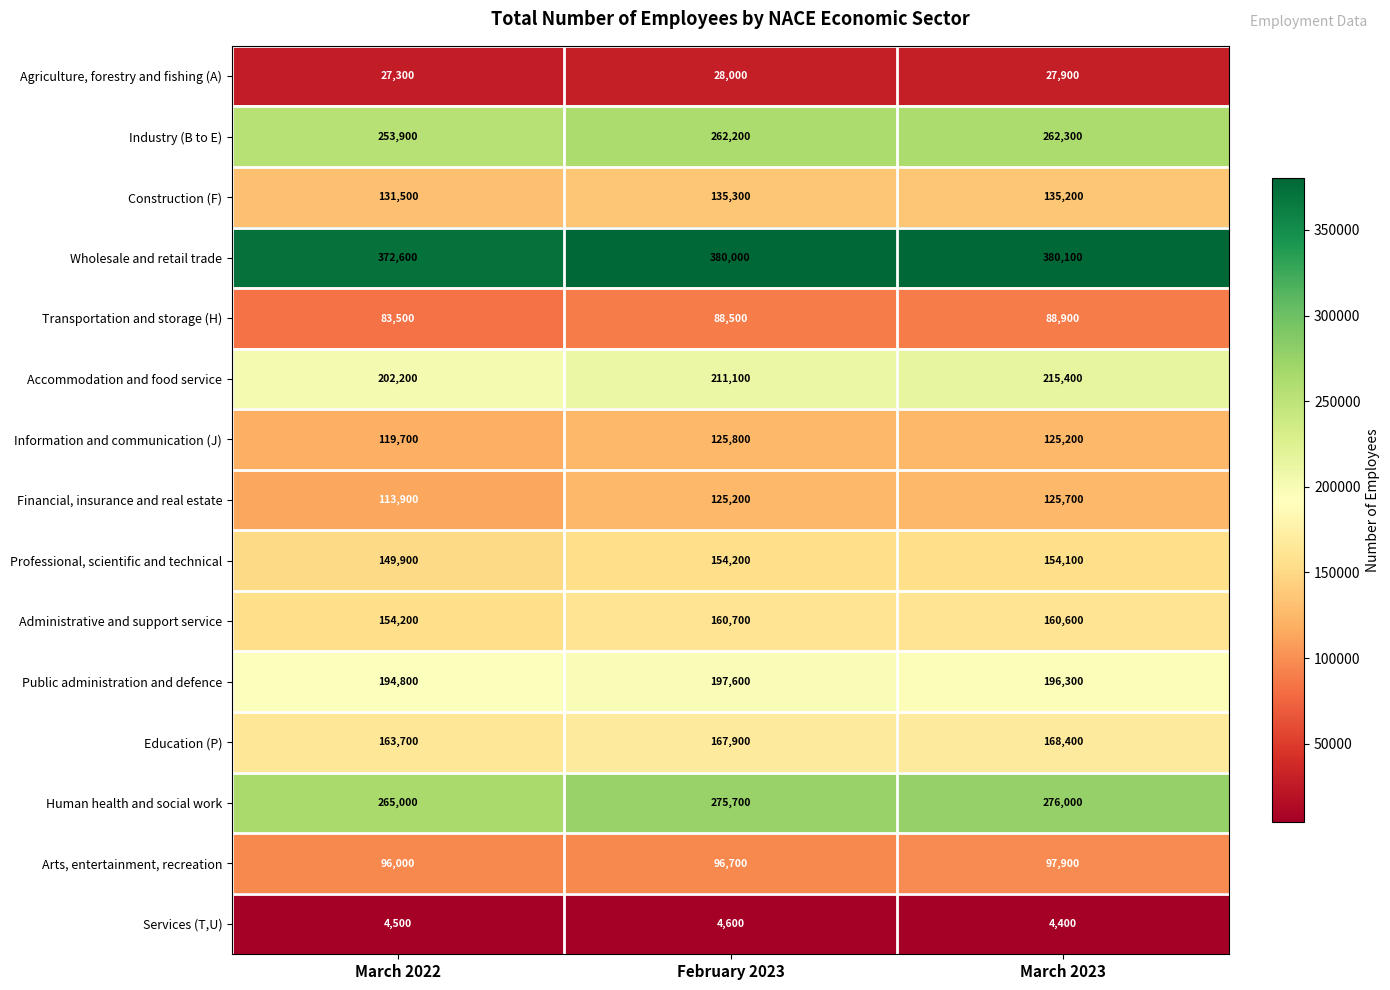

At how many categories does at least one series exceed 48280?

3